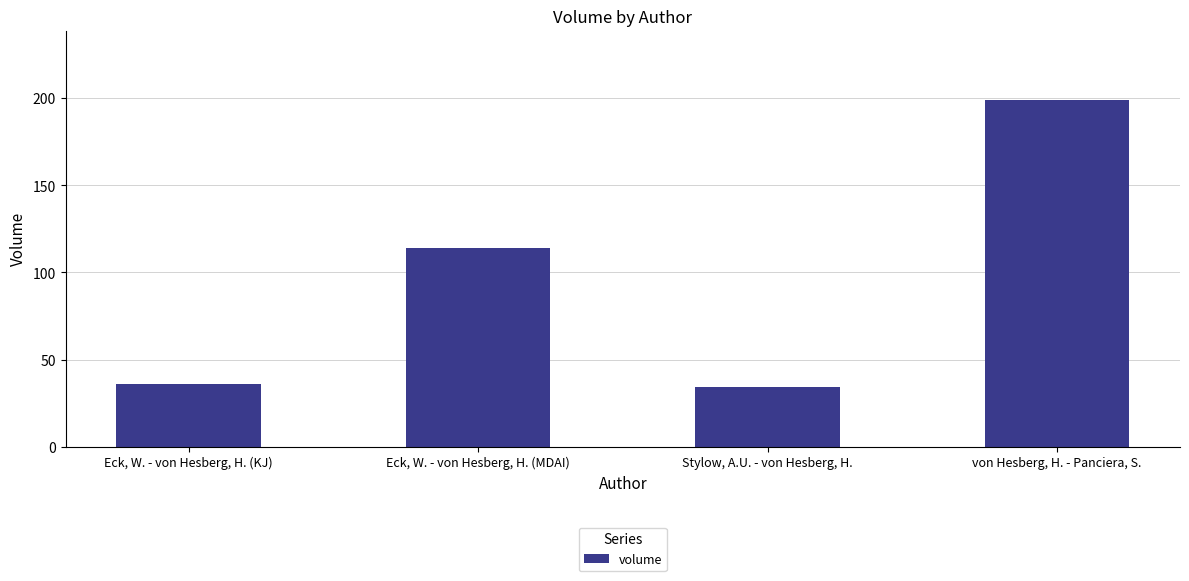

Is it true that the value at Stylow, A.U. - von Hesberg, H. is 16?

False